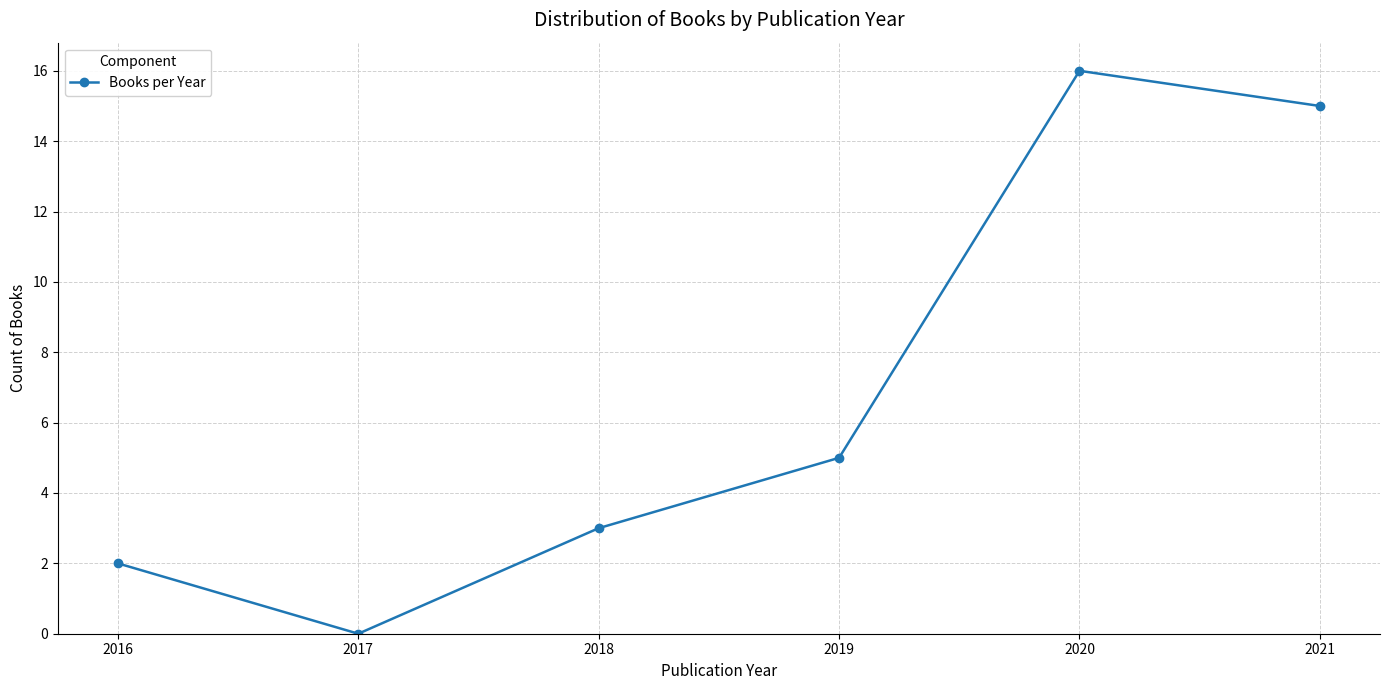

Reading left to right, transcribe all the data shown in this chart.

2	0	3	5	16	15